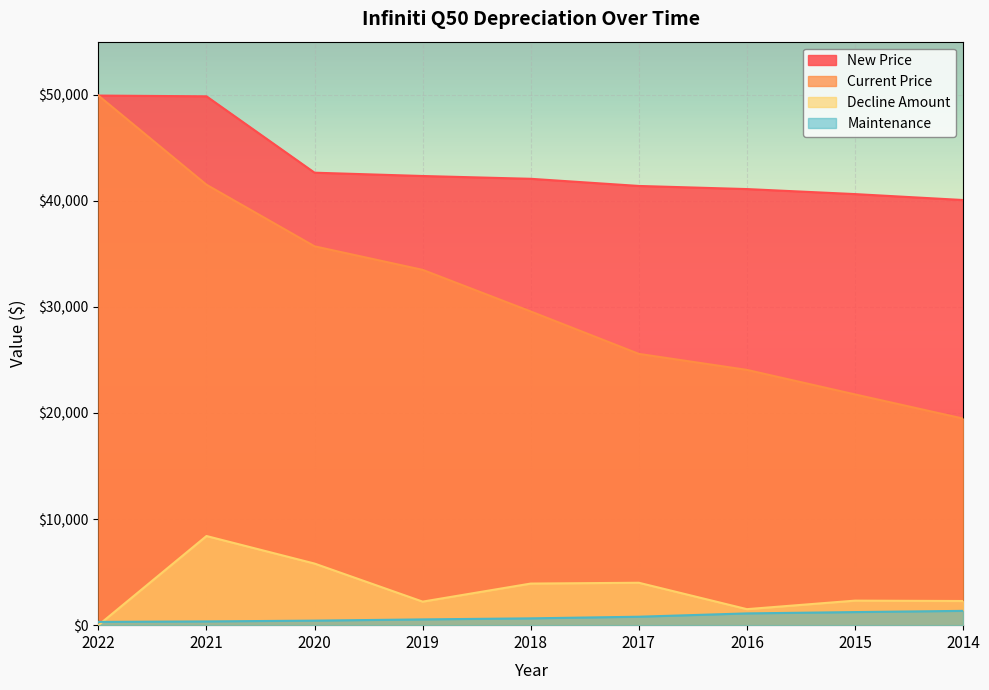

What is the sum of the New Price values at 2016 and 2018?

83180